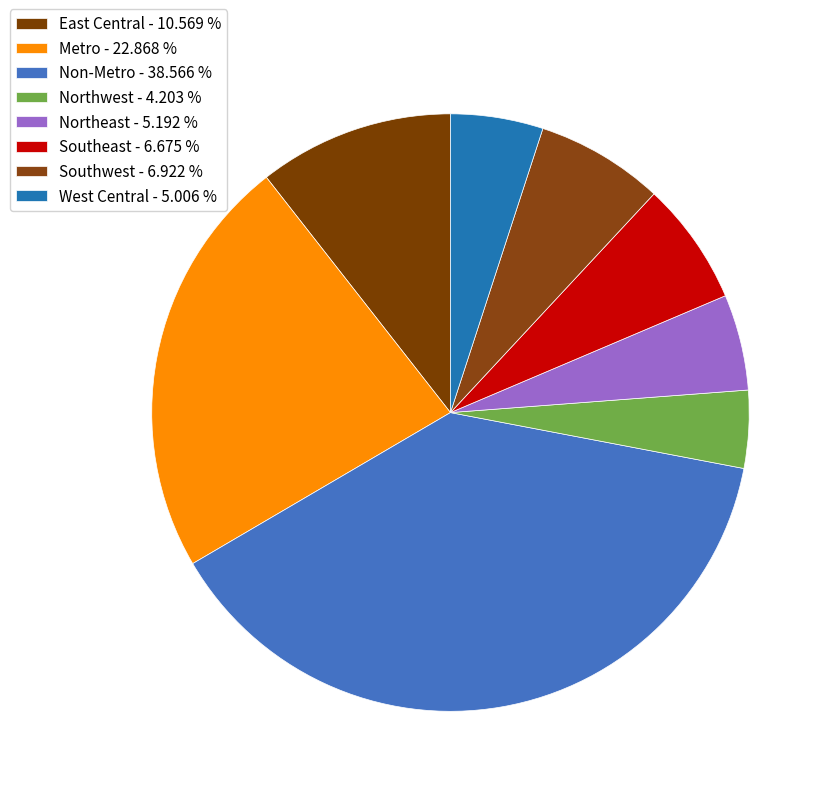

How many slices are in this pie chart?

8